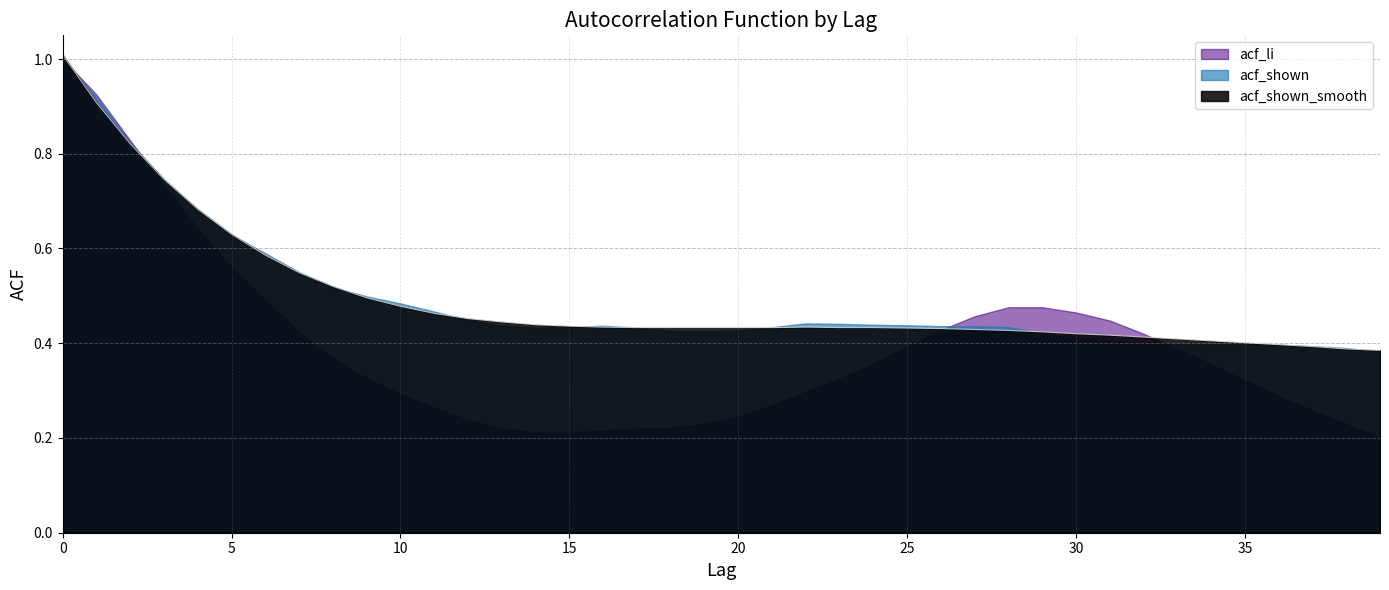

Reading left to right, transcribe all the data shown in this chart.

acf_li: 1.0	0.9	0.8	0.7	0.6	0.6	0.5	0.4	0.4	0.3	0.3	0.3	0.2	0.2	0.2	0.2	0.2	0.2	0.2	0.2	0.2	0.3	0.3	0.3	0.4	0.4	0.4	0.5	0.5	0.5	0.5	0.4	0.4	0.4	0.4	0.3	0.3	0.3	0.2	0.2
acf_shown: 1.0	0.9	0.8	0.7	0.7	0.6	0.6	0.6	0.5	0.5	0.5	0.5	0.4	0.4	0.4	0.4	0.4	0.4	0.4	0.4	0.4	0.4	0.4	0.4	0.4	0.4	0.4	0.4	0.4	0.4	0.4	0.4	0.4	0.4	0.4	0.4	0.4	0.4	0.4	0.4
acf_shown_smooth: 1.0	0.9	0.8	0.7	0.7	0.6	0.6	0.5	0.5	0.5	0.5	0.5	0.5	0.4	0.4	0.4	0.4	0.4	0.4	0.4	0.4	0.4	0.4	0.4	0.4	0.4	0.4	0.4	0.4	0.4	0.4	0.4	0.4	0.4	0.4	0.4	0.4	0.4	0.4	0.4